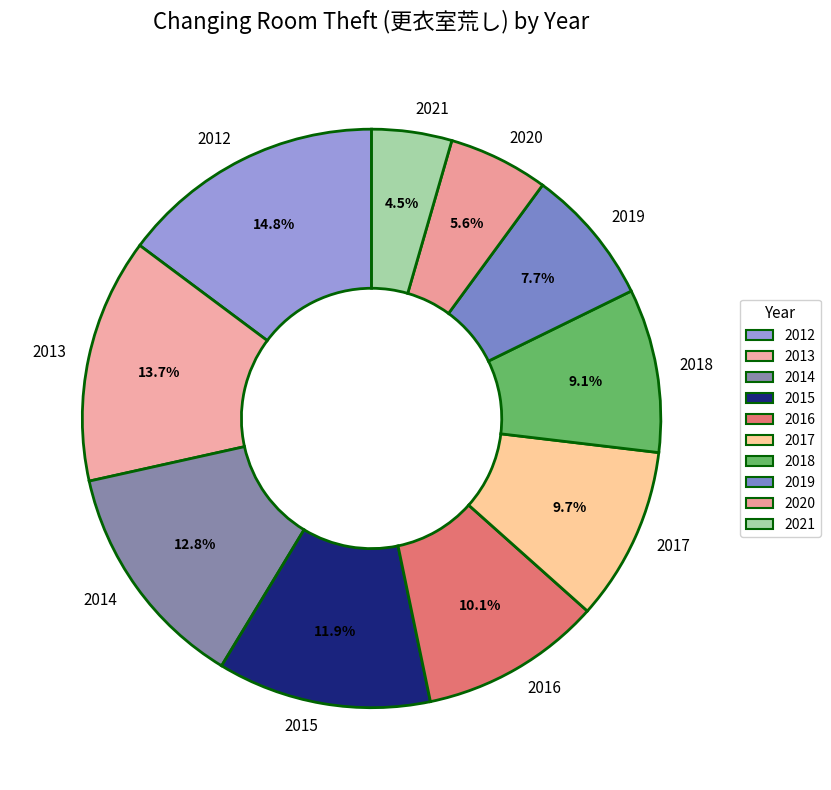

To the nearest percent, what is the average slice percentage?

10%